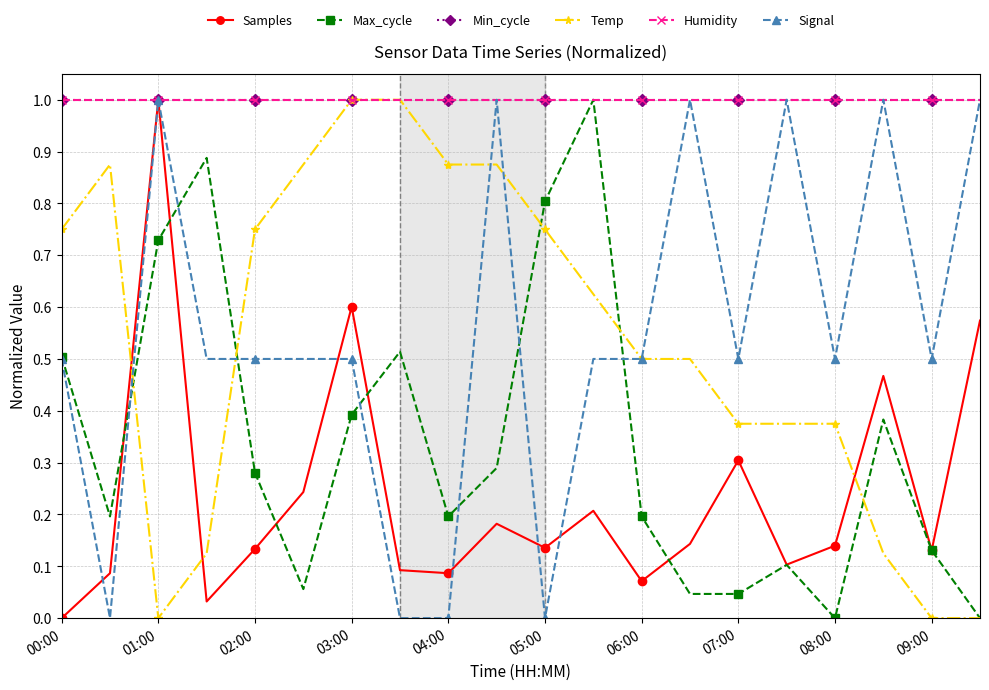

How many lines are shown in the chart?

6